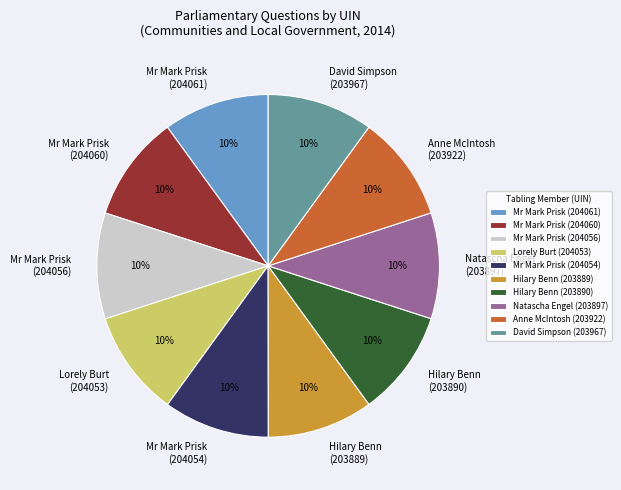

The Mr Mark Prisk (204061) slice represents 10% of the pie. True or false?

True